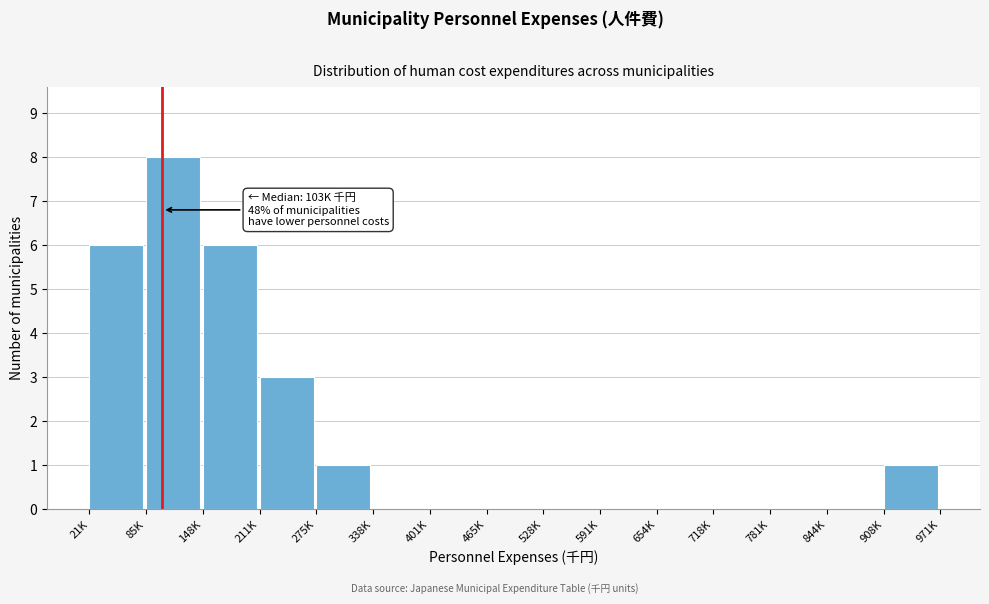

Reading left to right, list all the values displayed in this chart.

21K=6	85K=8	148K=6	211K=3	275K=1	338K=0	401K=0	465K=0	528K=0	591K=0	654K=0	718K=0	781K=0	844K=0	908K=1